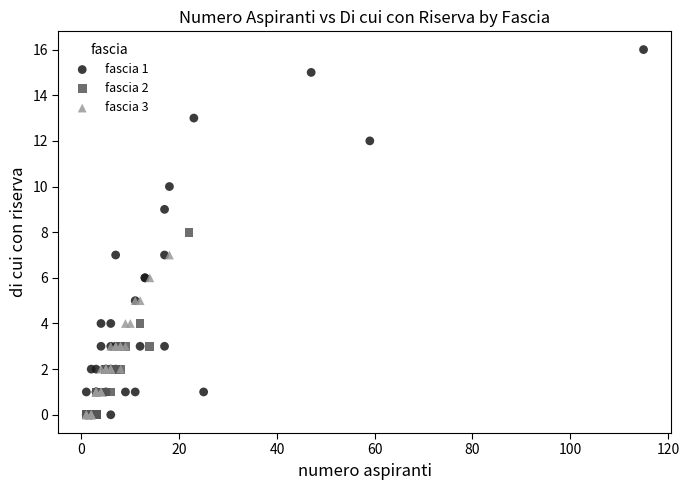

Which series has the largest Y range (max minus min)?

fascia 1